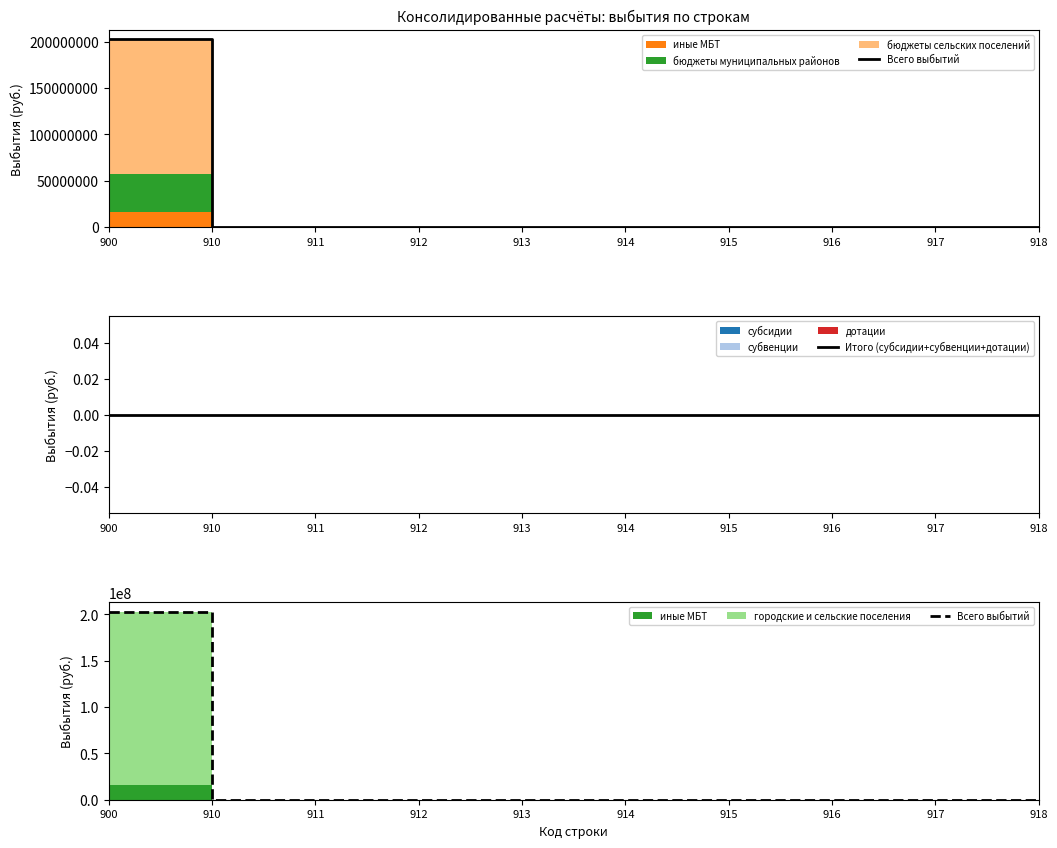

Which label corresponds to the largest value in the chart?

900